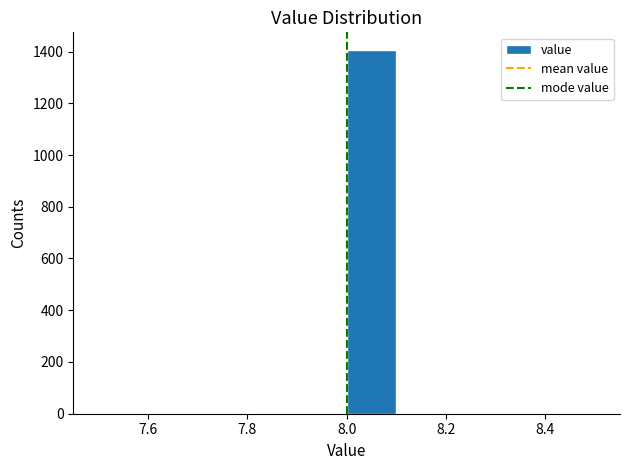

Reading left to right, list every bar in this chart as the range it spans on the x-axis followed by its height. The values are not printed on the chart, so give them approximately, as read against the axis.

7.5 to 7.6: 0
7.6 to 7.7: 0
7.7 to 7.8: 0
7.8 to 7.9: 0
7.9 to 8.0: 0
8.0 to 8.1: 1400
8.1 to 8.2: 0
8.2 to 8.3: 0
8.3 to 8.4: 0
8.4 to 8.5: 0